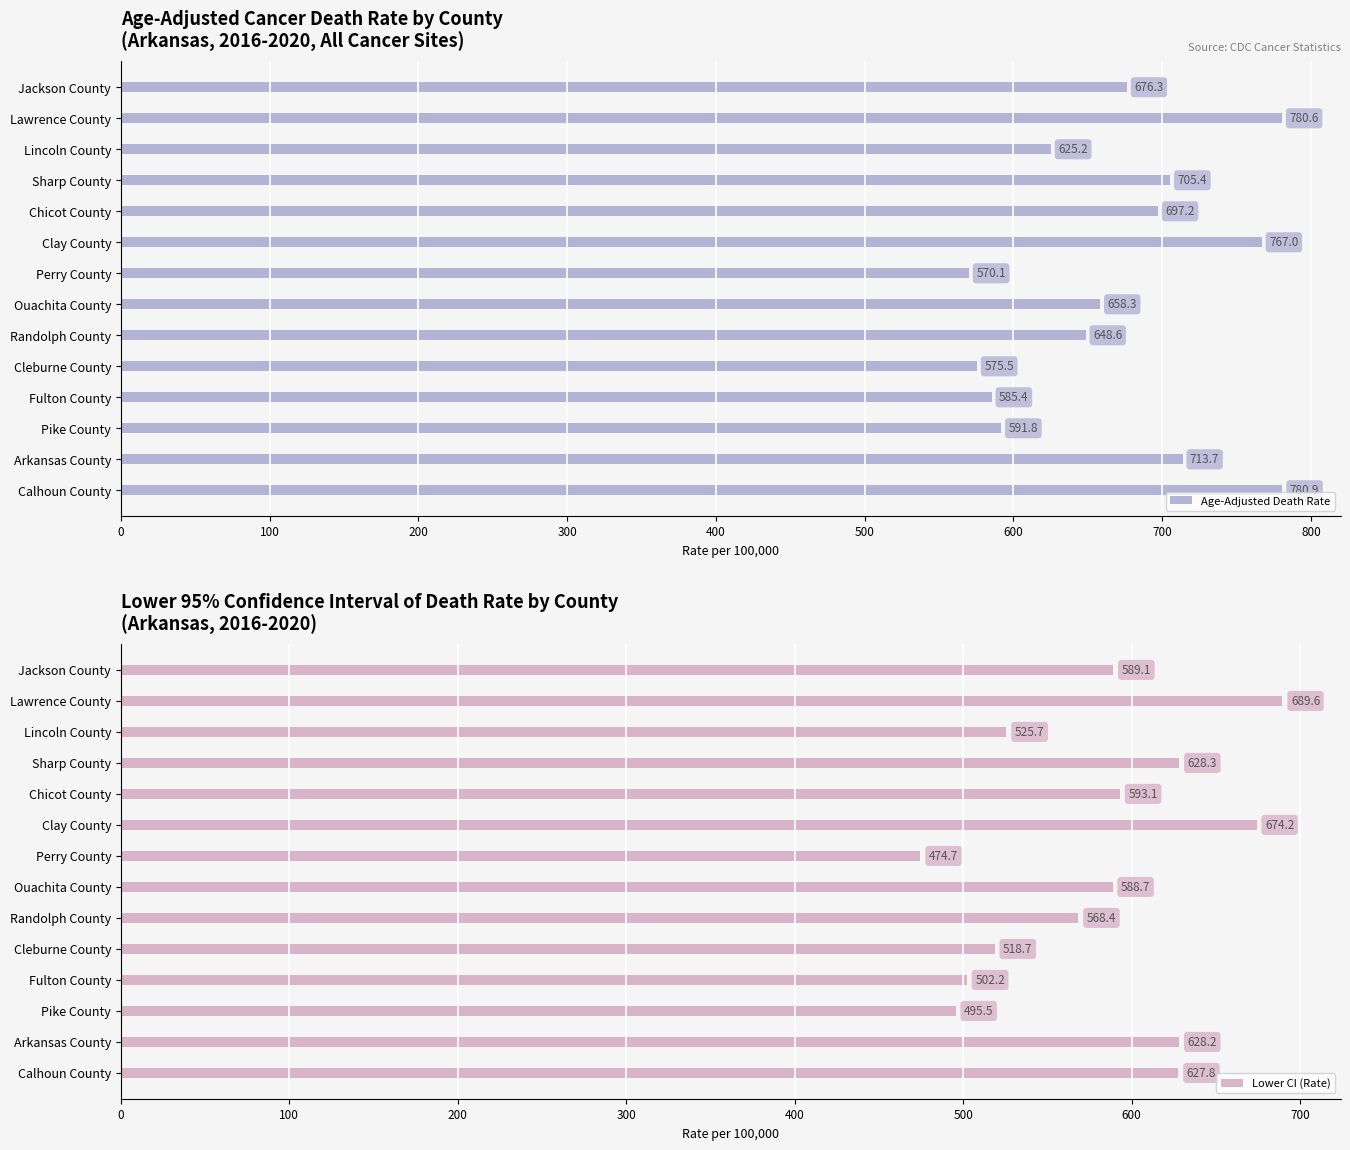

How many data points in Lower CI (Rate) are above 589?

7